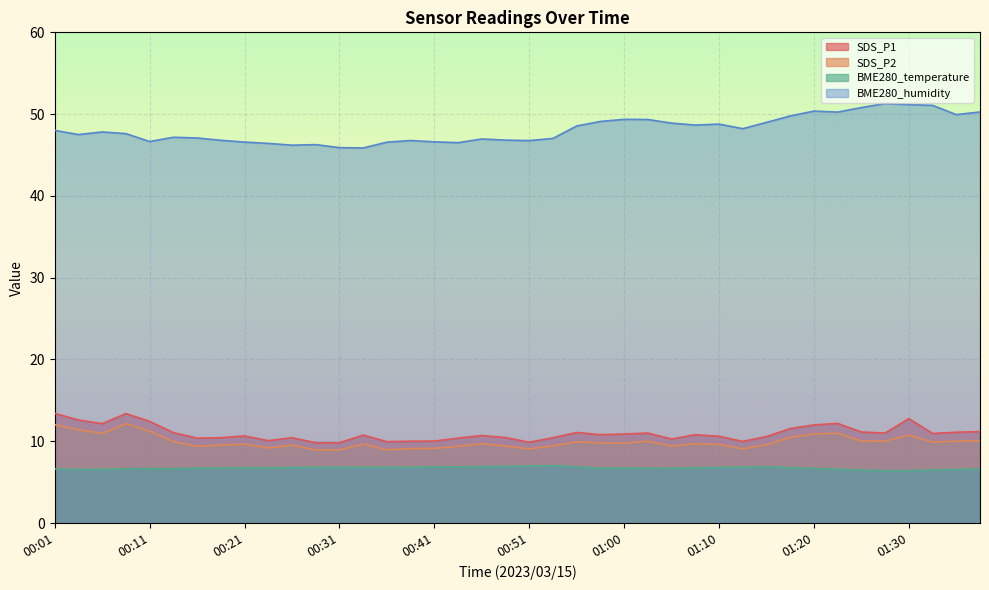

The SDS_P2 series shows 9.7 at 00:21. True or false?

True